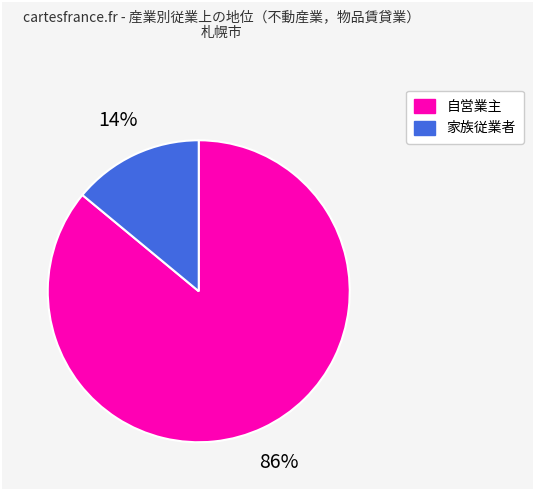

Is there a majority slice in this chart?

Yes